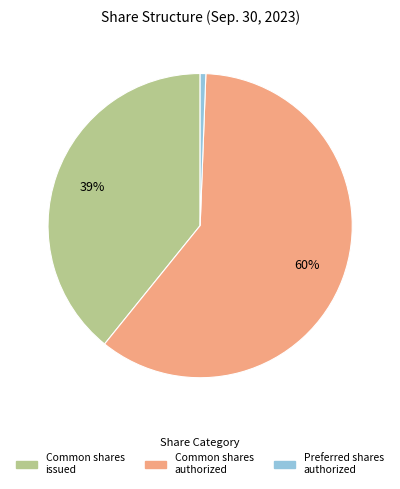

How many segments does this pie chart have?

3